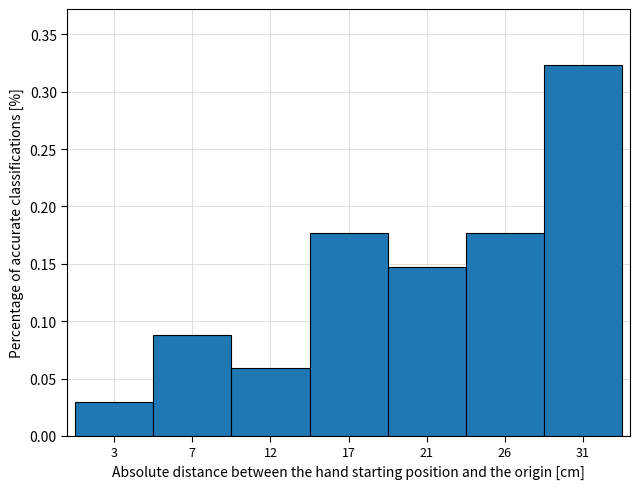

Between 3 and 31, which is larger?

31